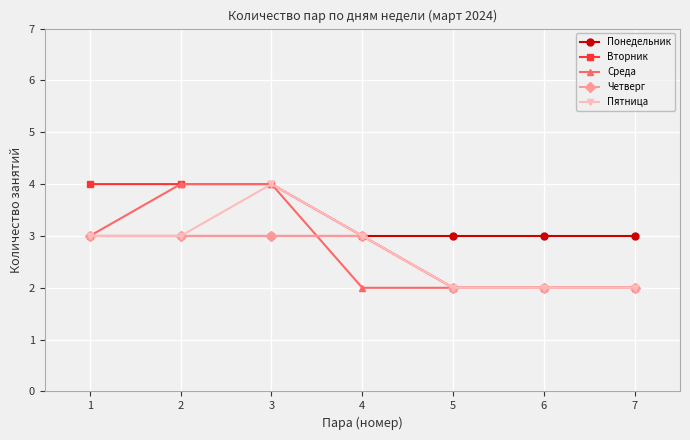

How many lines are shown in the chart?

5